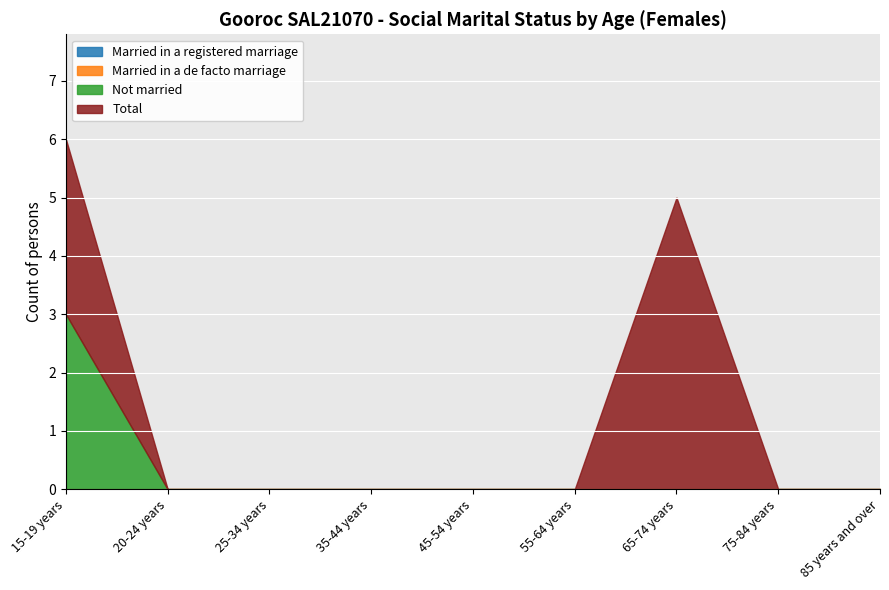

What is the difference between the maximum and second lowest values in the Not married series?

3